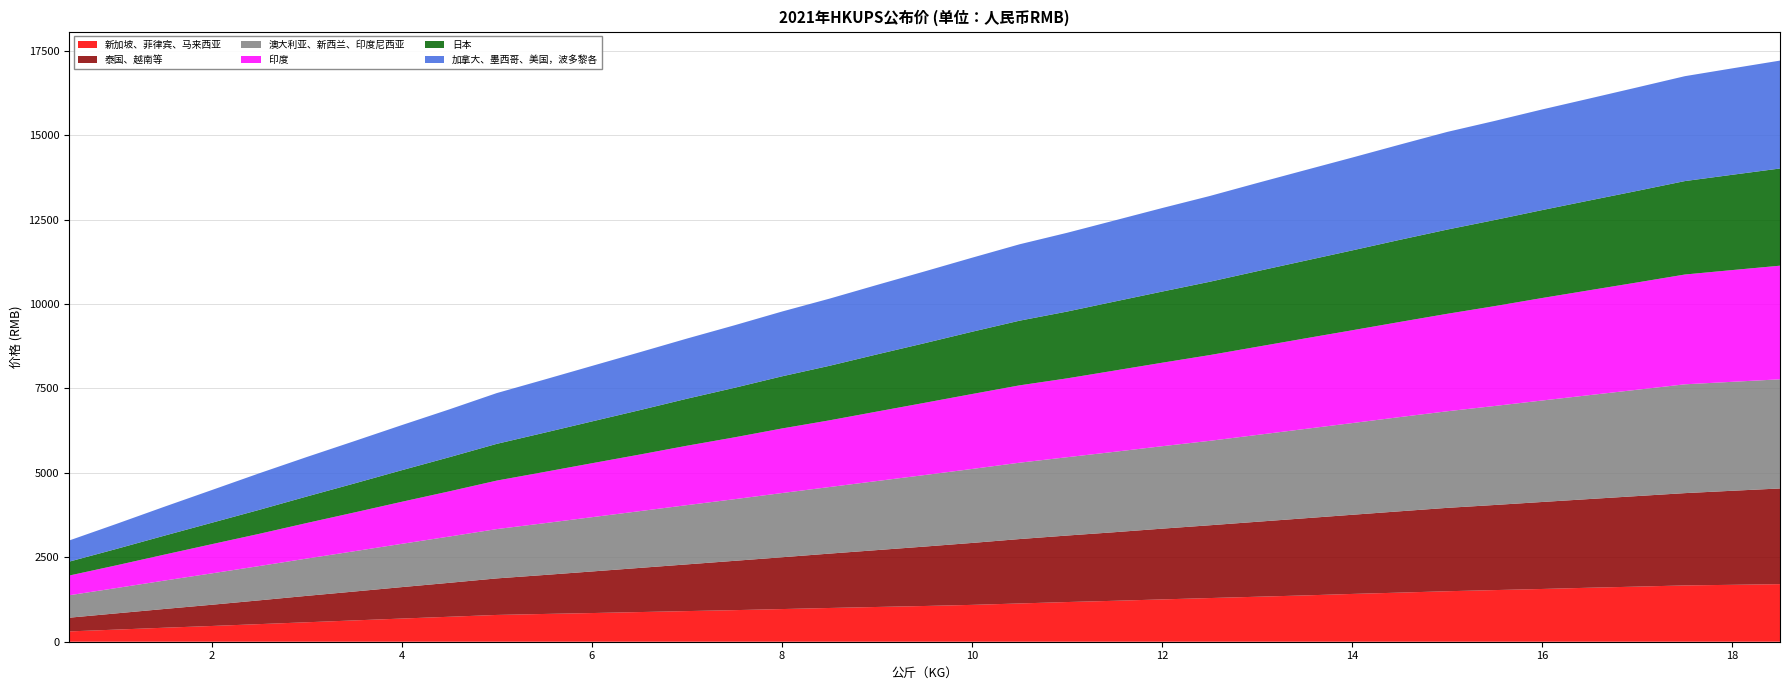

Reading left to right, what are all the values shown in this chart?

新加坡、菲律宾、马来西亚: 305	359	414	466	521	576	631	686	739	793	822	849	878	907	935	967	999	1029	1058	1091	1133	1175	1212	1253	1293	1332	1371	1415	1454	1495	1529	1562	1599	1632	1667	1685	1705
泰国、越南等: 406	481	555	628	704	782	855	931	1005	1082	1154	1231	1307	1383	1460	1534	1610	1684	1759	1834	1907	1969	2031	2095	2155	2220	2284	2344	2408	2469	2520	2576	2627	2681	2733	2785	2833
澳大利亚、新西兰、印度尼西亚: 664	750	840	929	1015	1104	1193	1281	1370	1460	1533	1607	1680	1754	1825	1901	1971	2045	2118	2190	2261	2319	2381	2441	2500	2571	2644	2715	2789	2860	2932	3005	3077	3149	3222	3226	3232
印度: 583	673	768	864	954	1052	1147	1245	1338	1436	1517	1597	1675	1759	1831	1912	1975	2057	2138	2219	2290	2335	2405	2472	2539	2610	2680	2748	2817	2886	2957	3035	3106	3177	3251	3309	3364
日本: 412	486	561	634	710	785	859	935	1011	1088	1162	1238	1314	1392	1467	1544	1615	1693	1766	1844	1915	1978	2044	2107	2171	2238	2300	2365	2432	2494	2550	2604	2659	2712	2767	2822	2878
加拿大、墨西哥、美国，波多黎各: 626	741	856	968	1082	1169	1253	1335	1416	1503	1573	1643	1714	1781	1851	1918	1988	2056	2125	2192	2262	2332	2401	2473	2539	2611	2681	2749	2819	2892	2934	2980	3019	3064	3106	3151	3195